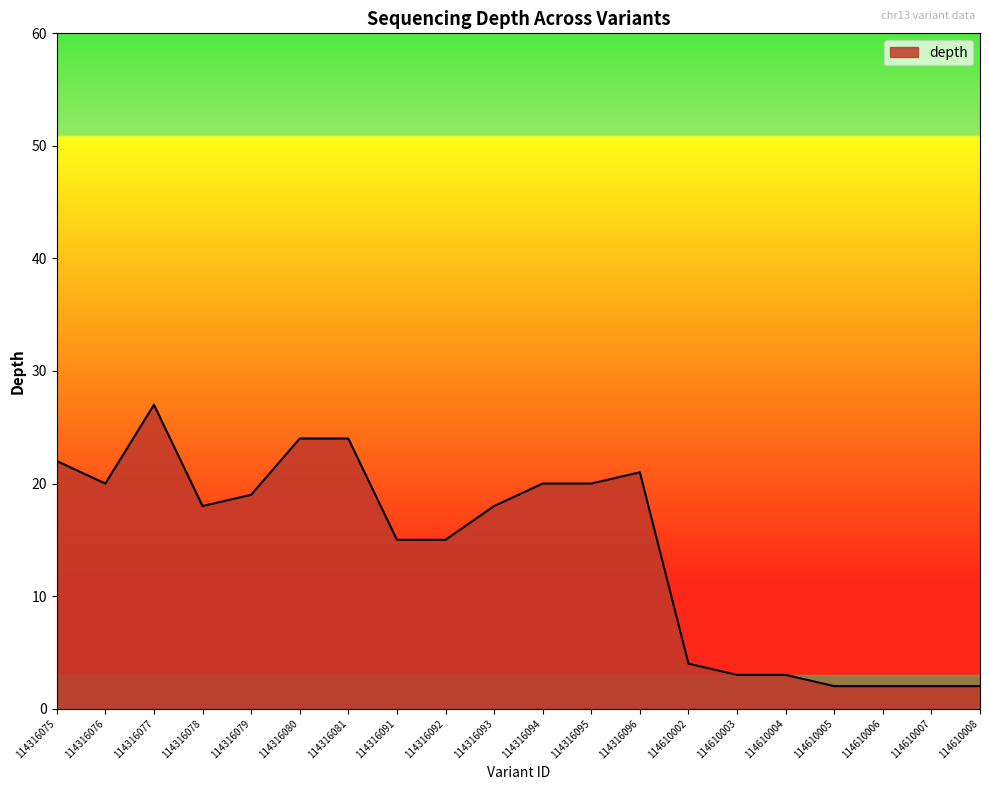

Is it true that the value at 114610006 is 2?

True